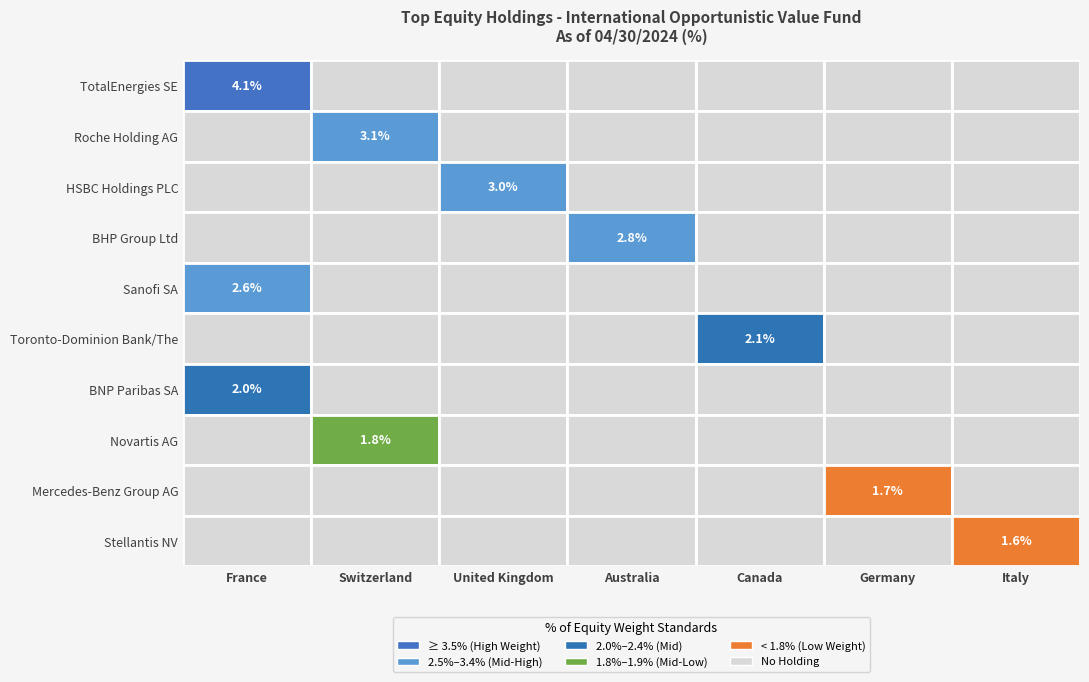

How many categories are shown in the chart?

7